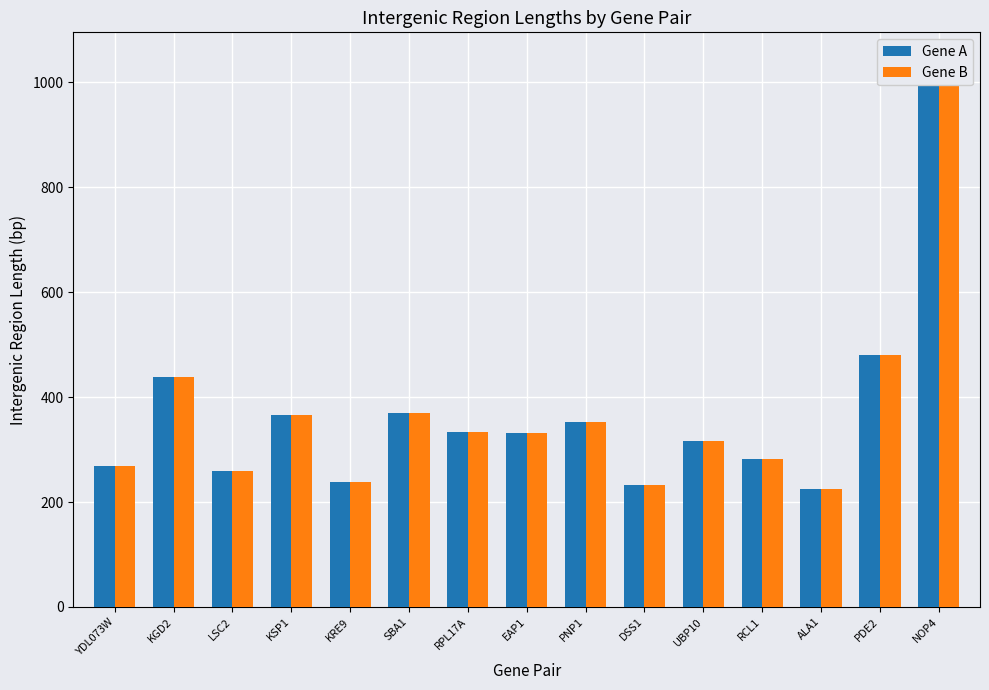

What is the highest value of the Gene B series?

1043